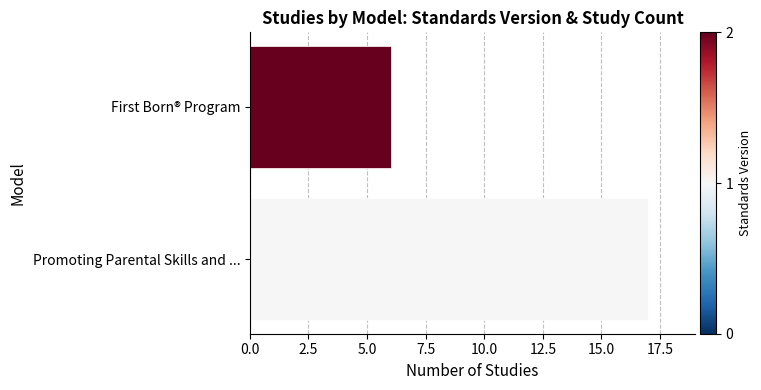

How many values are below 17?

1